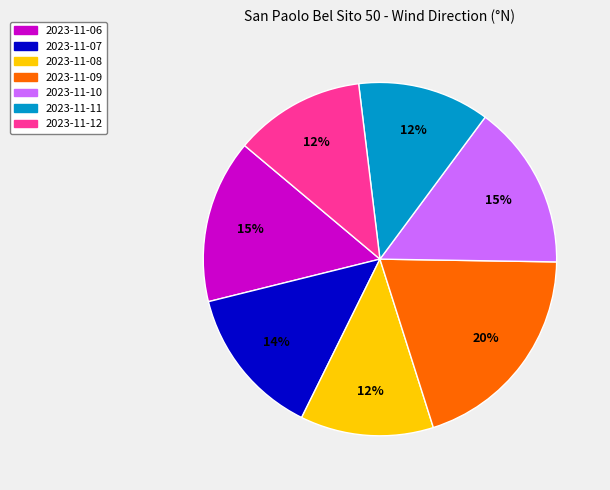

Do 2023-11-09 and 2023-11-10 together represent more than half of the pie?

No